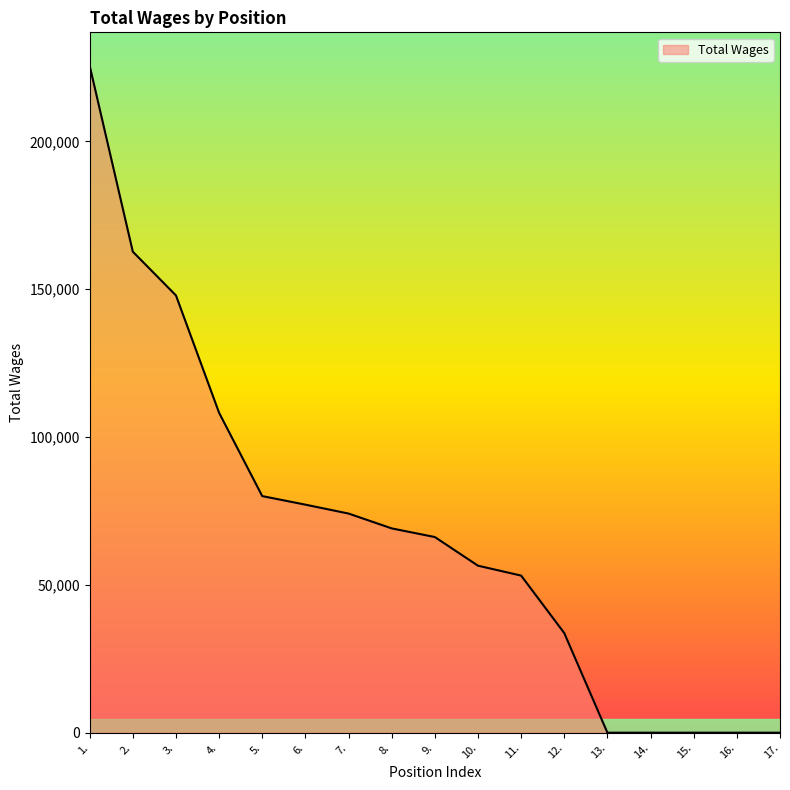

Does the chart display data point markers on the line(s)?

No